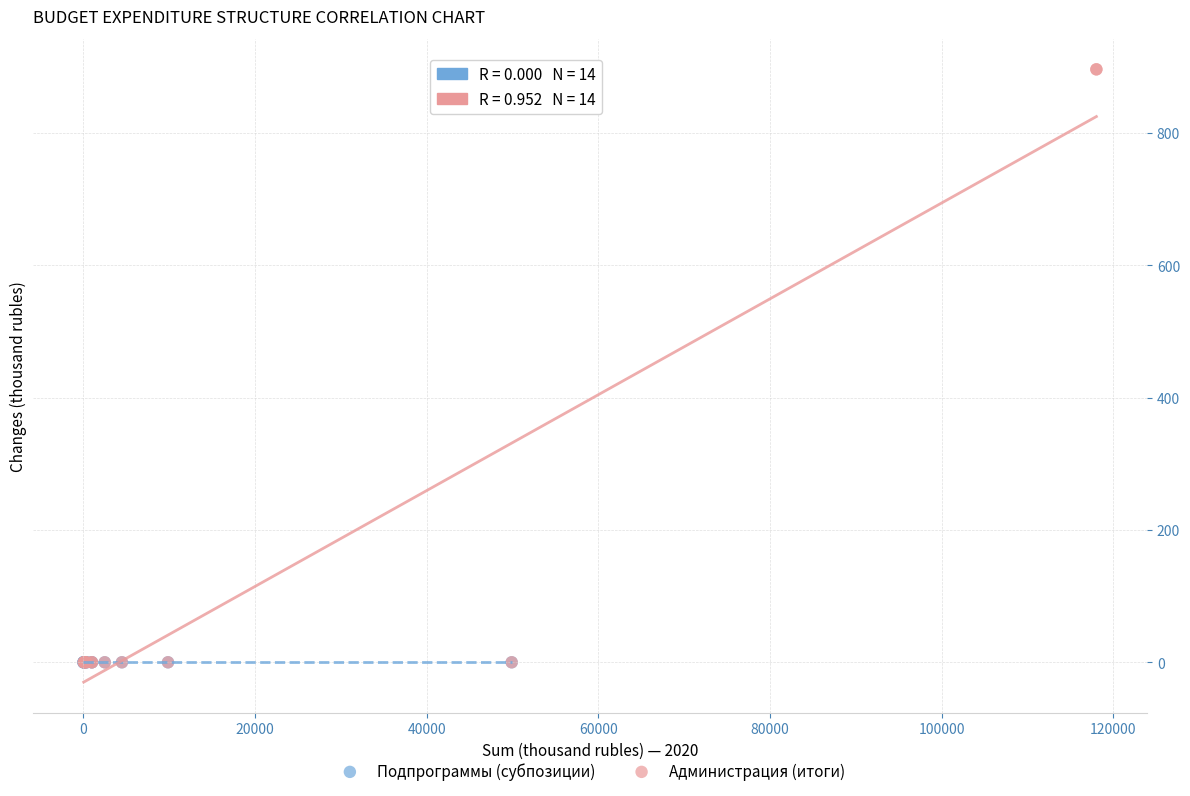

What are all the series names shown in the legend?

Подпрограммы (субпозиции), Администрация (итоги)